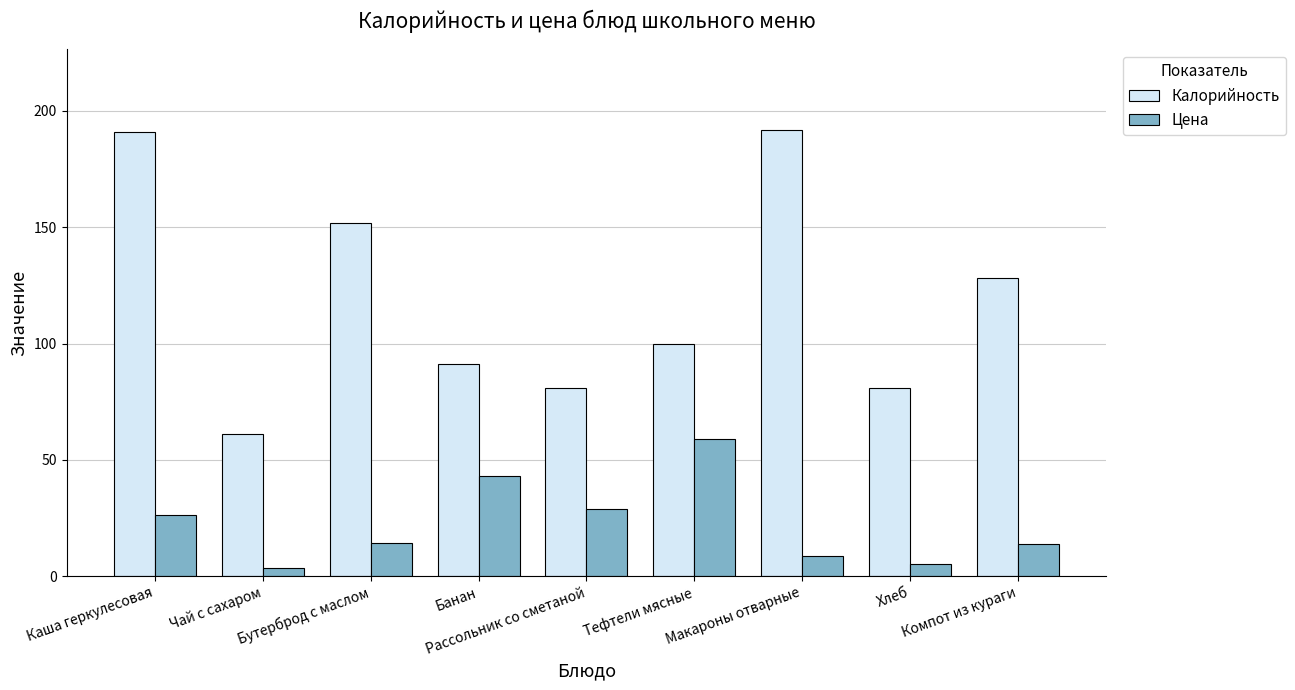

What is the greatest value displayed?

192.0